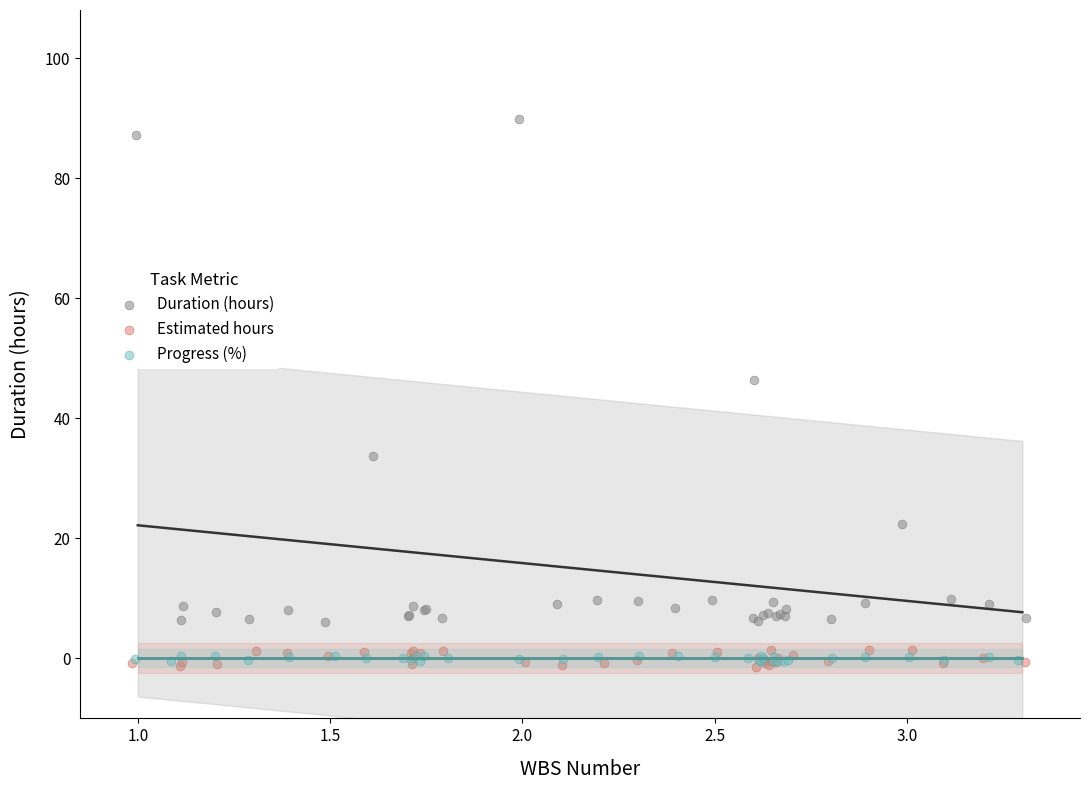

Which series reaches the maximum Y coordinate?

Duration (hours)